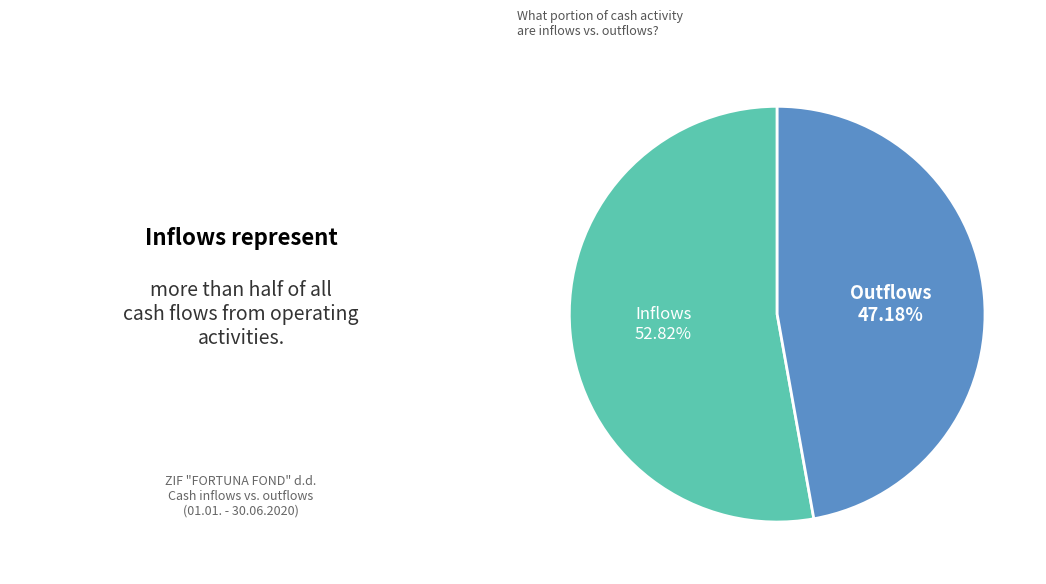

What is the largest slice in the pie chart?

Inflows